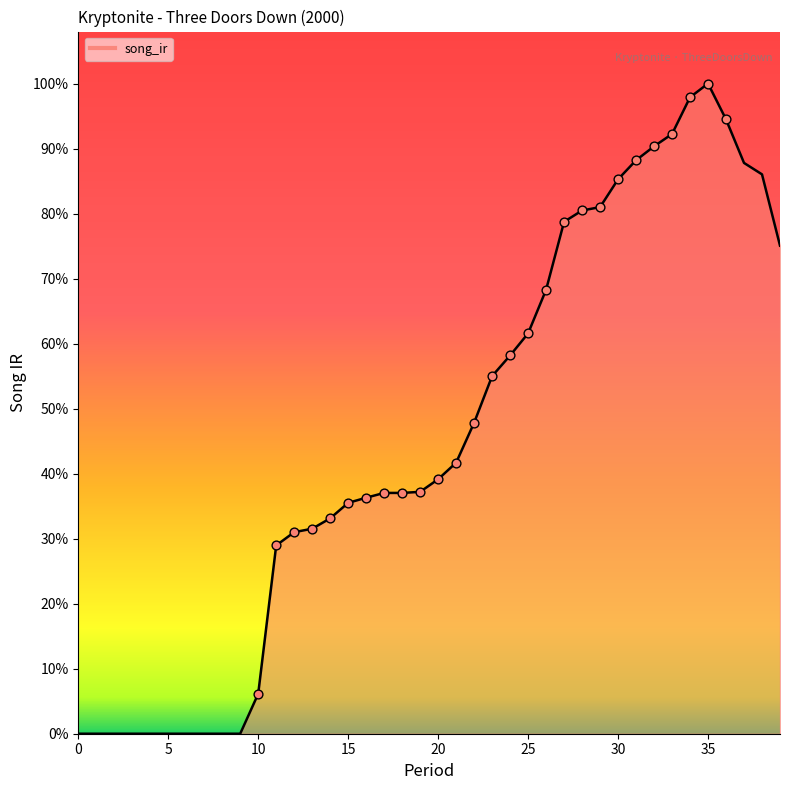

Between 19 and 16, which is larger?

19